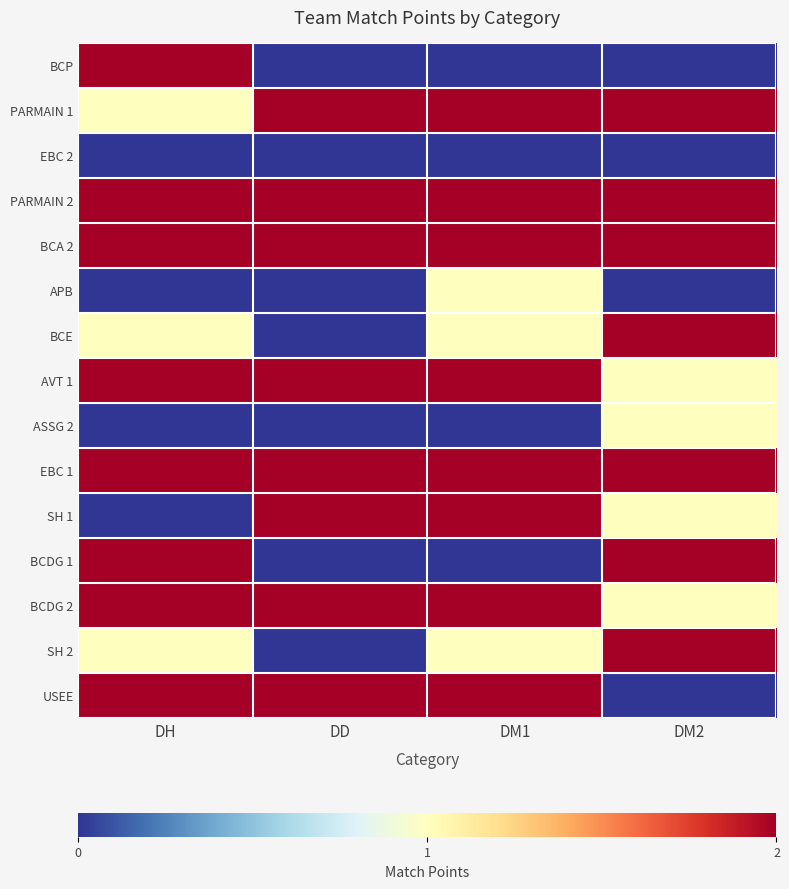

Rank the series at DH from lowest to highest value.

EBC 2, APB, ASSG 2, SH 1, PARMAIN 1, BCE, SH 2, BCP, PARMAIN 2, BCA 2, AVT 1, EBC 1, BCDG 1, BCDG 2, USEE